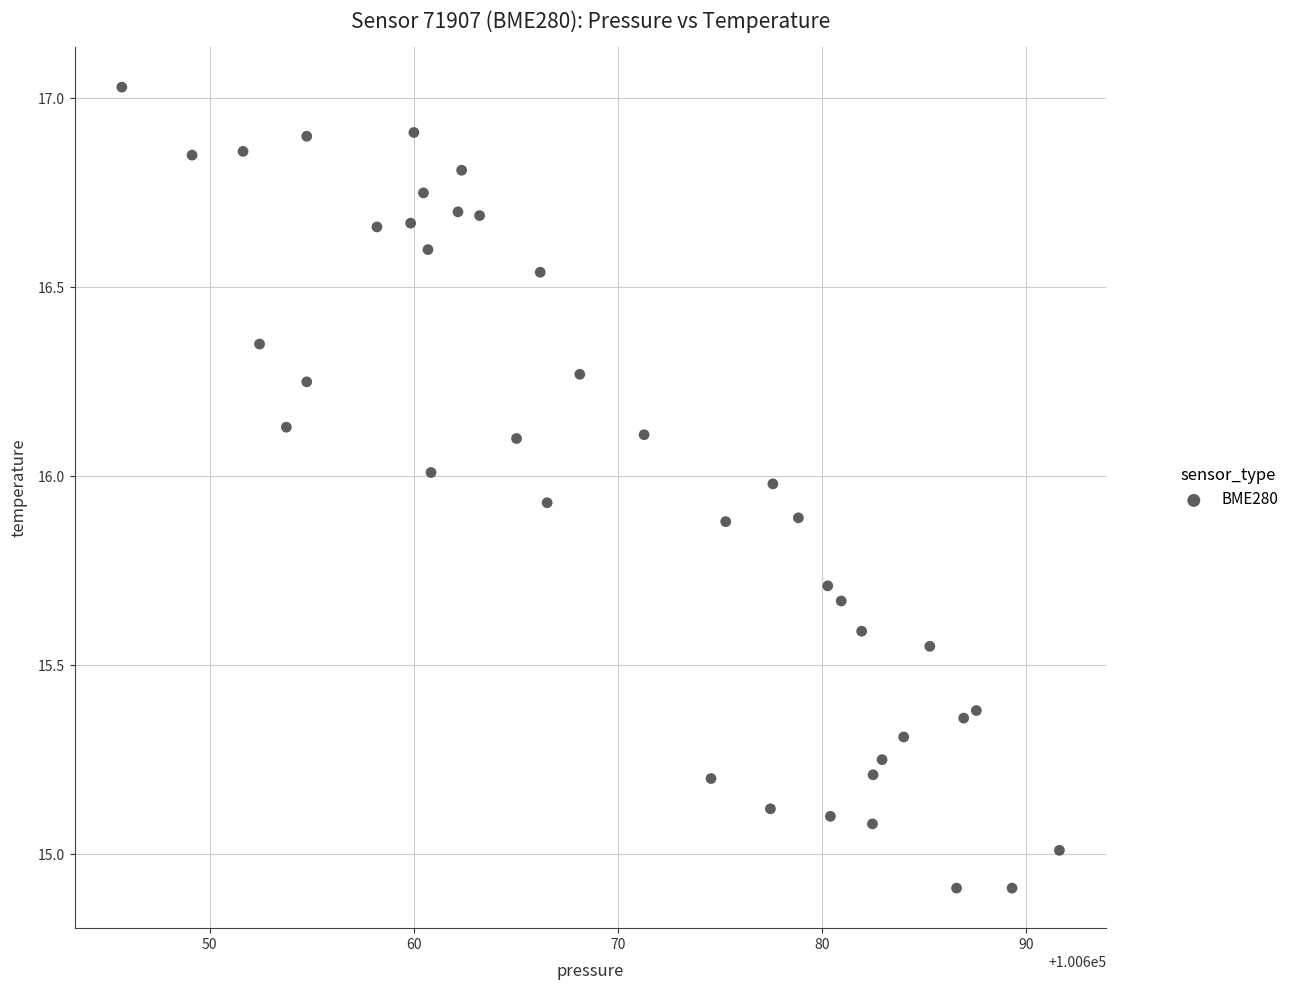

What is the range of Y values (max minus min)?

2.1